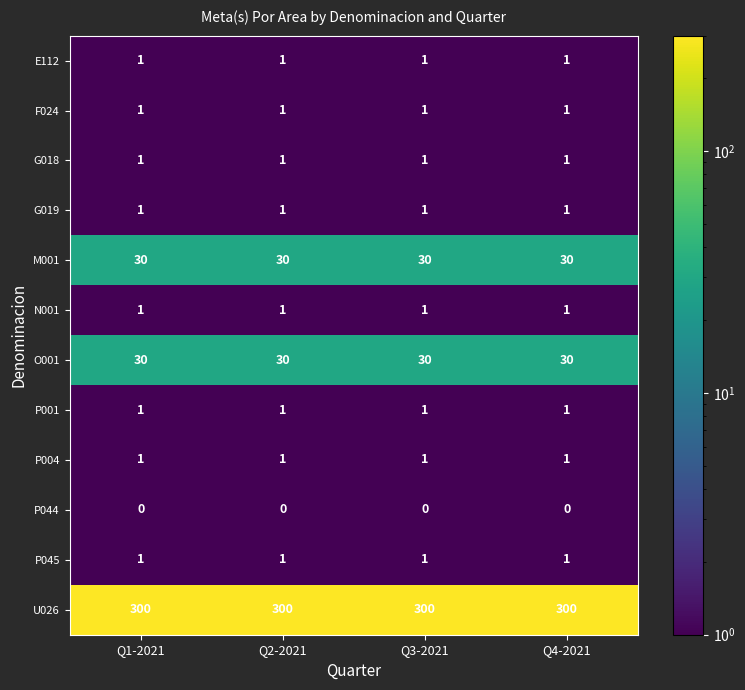

Is it true that P045 equals 1 at Q2-2021?

True